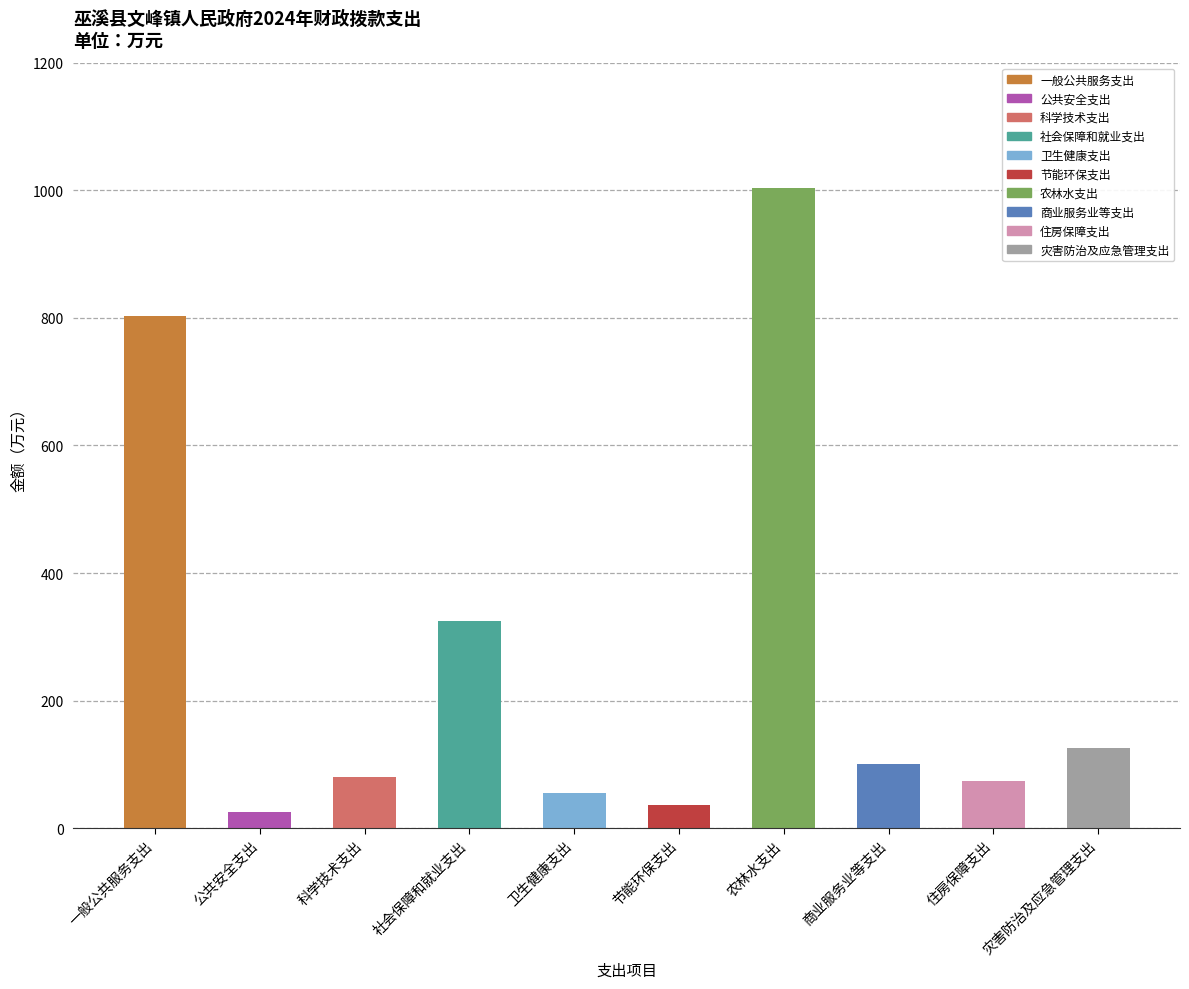

What position from the right is 农林水支出?

4